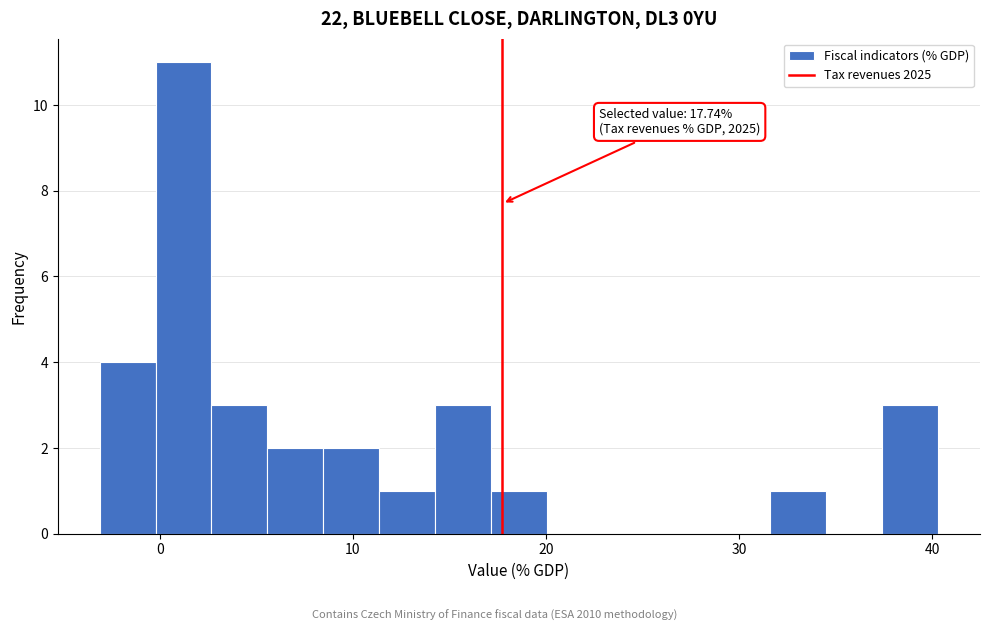

Around what value on the x-axis is the tallest bar? Give the approximate position of its centre, as read against the axis.

1